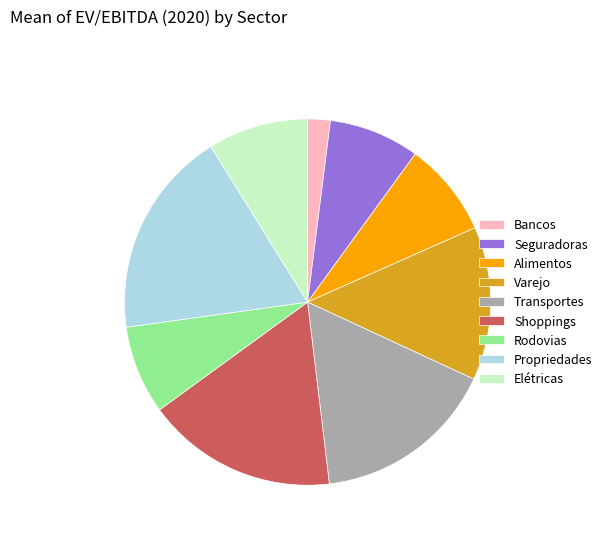

What is the largest slice in the pie chart?

Propriedades